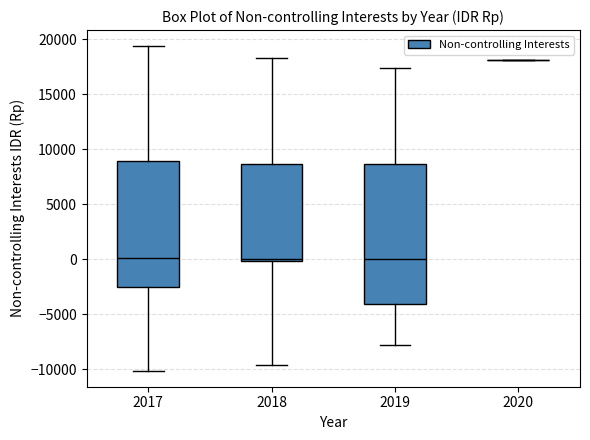

Reading left to right, transcribe this box plot: for each box, give where its median line is, the range the box spans, and where its two whiskers end, as read against the y-axis. The values are not printed on the chart, so give them approximately, as read against the axis.

2017: median 0, box -2500 to 9000, whiskers -10000 to 19500
2018: median 0 (just above the box's lower edge), box 0 to 8500, whiskers -9500 to 18500
2019: median 0, box -4000 to 8500, whiskers -8000 to 17500
2020: box collapsed to a line at 18000, whiskers 18000 to 18000